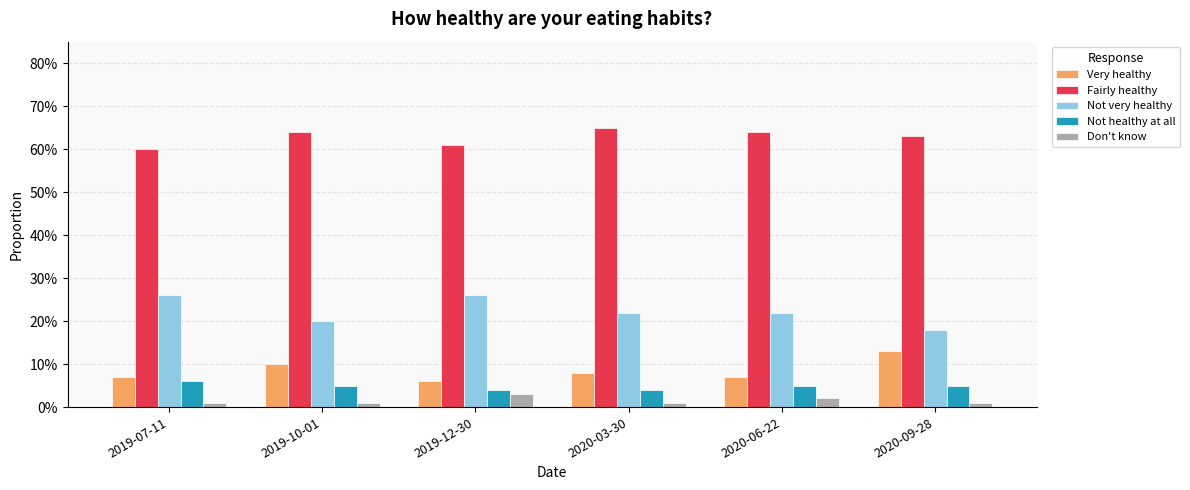

Rank the series by their maximum value, from highest to lowest.

Fairly healthy, Not very healthy, Very healthy, Not healthy at all, Don't know